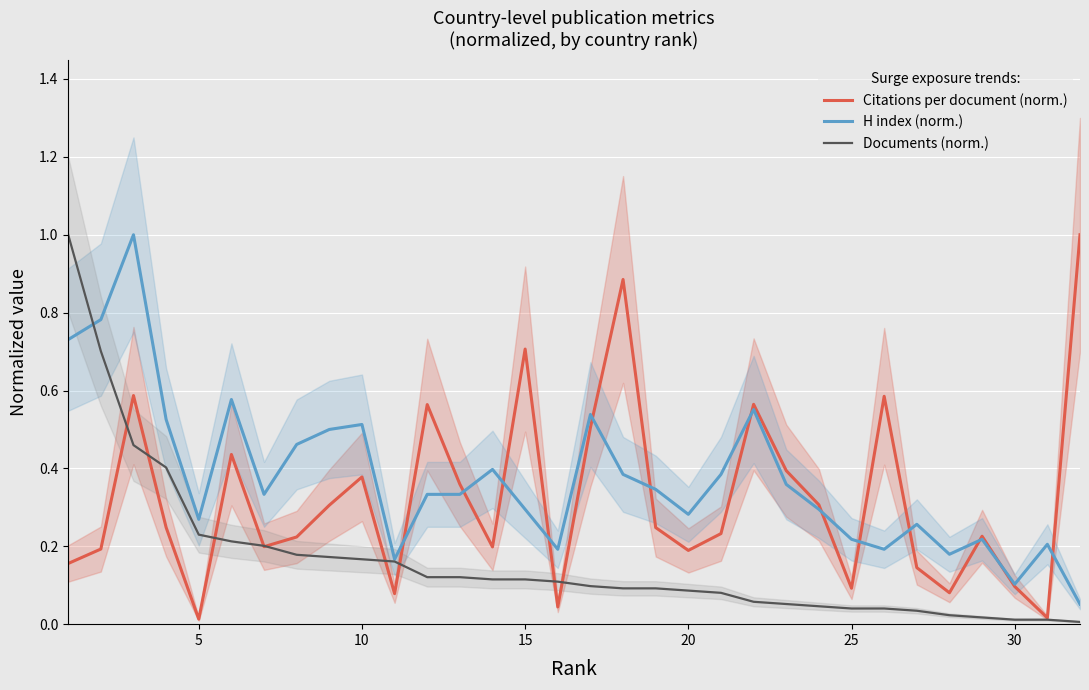

Which series has the largest range (max minus min)?

Documents (norm.)